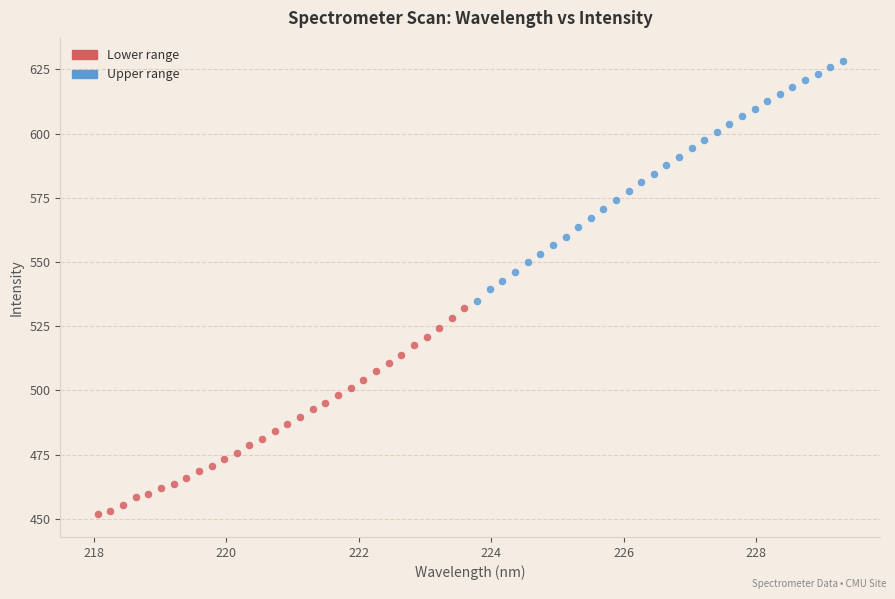

What are all the series names shown in the legend?

Lower range, Upper range